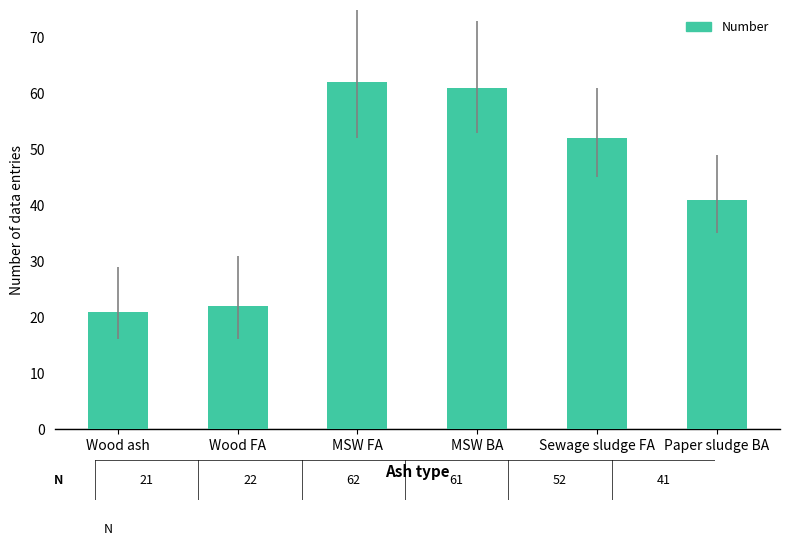

What is the label of the 5th bar from the right?

Wood FA